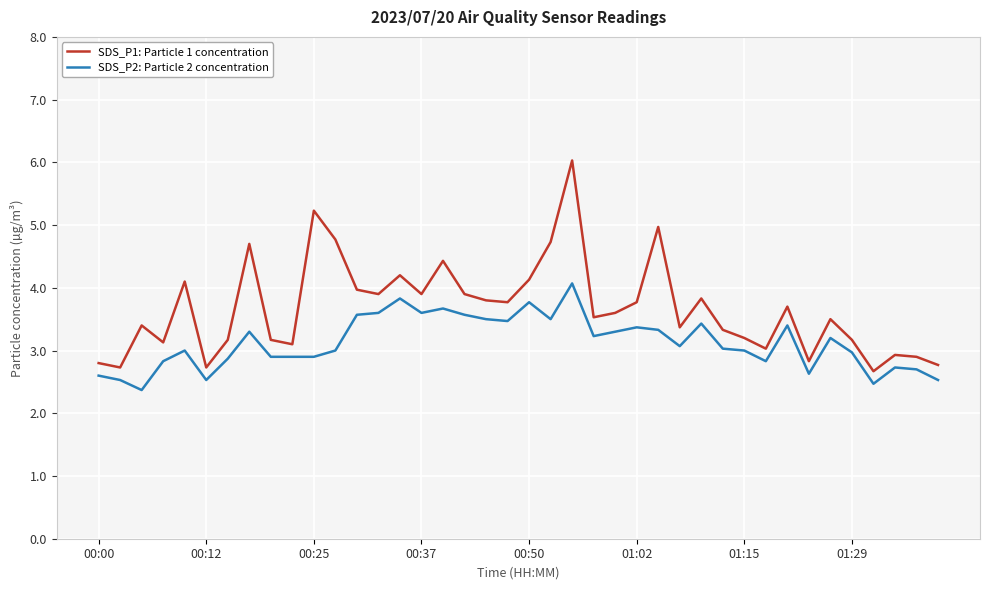

Which series has the largest range (max minus min)?

SDS_P1: Particle 1 concentration